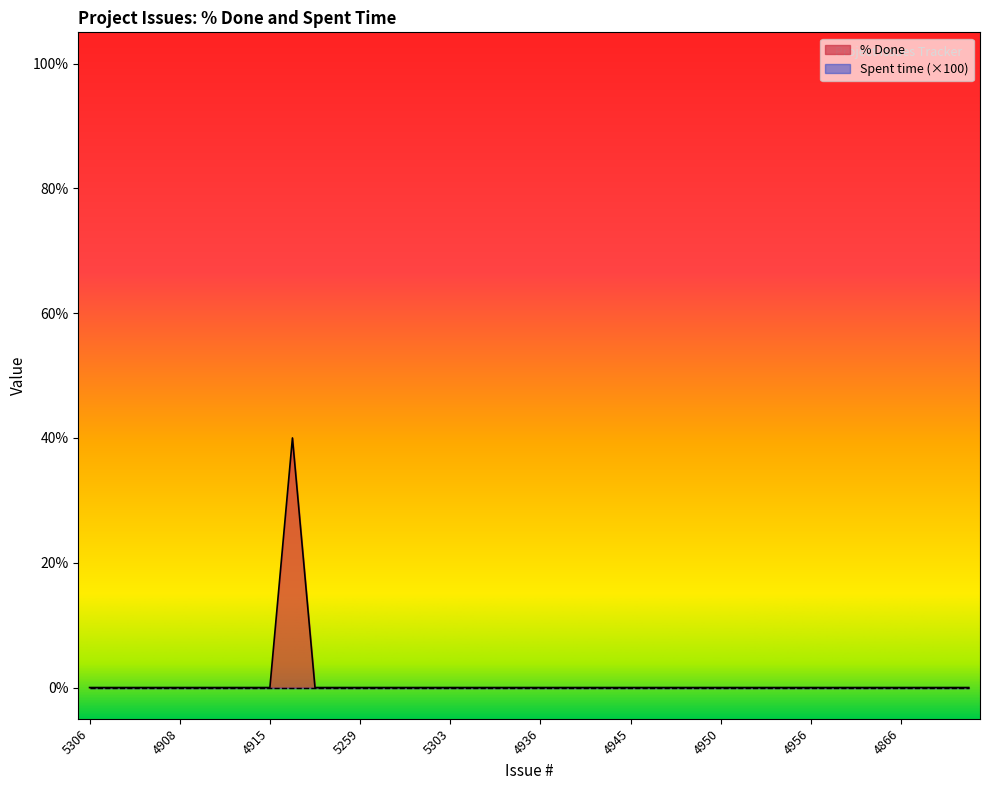

True or false: the data shows 0 at 4943.

True